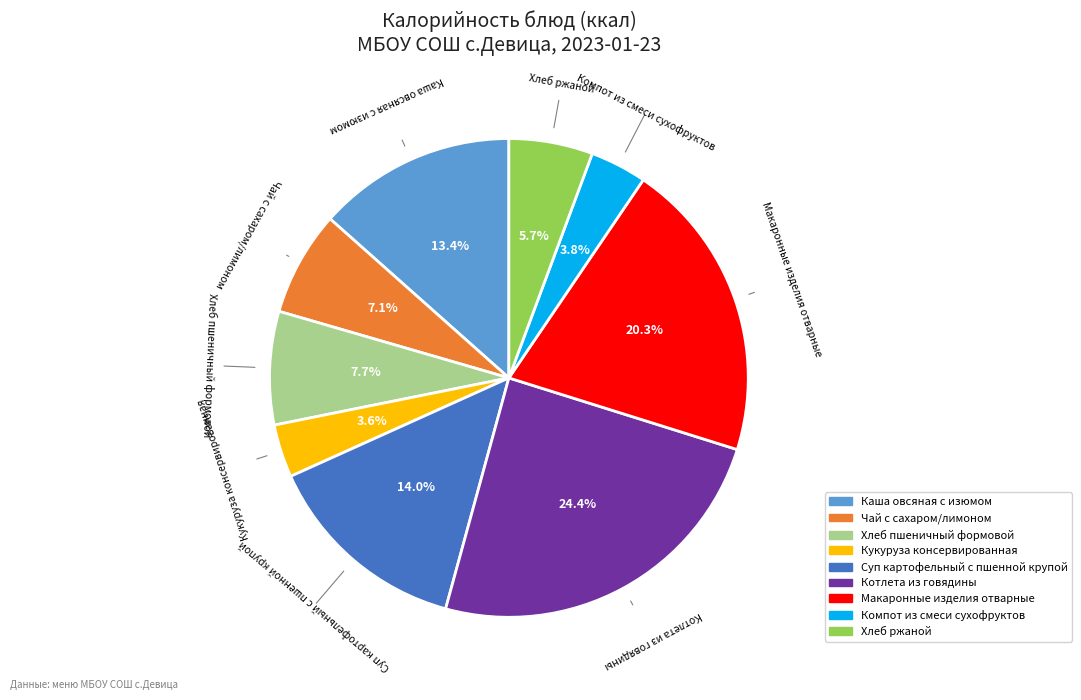

How many slices are in this pie chart?

9